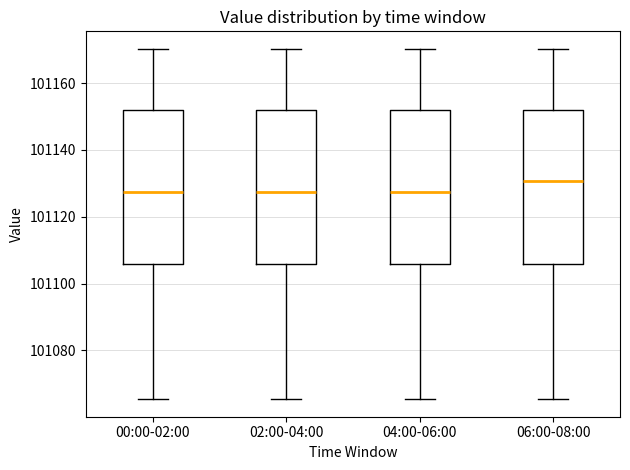

Reading left to right, transcribe this box plot: for each box, give where its median line is, the range the box spans, and where its two whiskers end, as read against the y-axis. The values are not printed on the chart, so give them approximately, as read against the axis.

00:00-02:00: median 101128, box 101106 to 101152, whiskers 101066 to 101170
02:00-04:00: median 101128, box 101106 to 101152, whiskers 101066 to 101170
04:00-06:00: median 101128, box 101106 to 101152, whiskers 101066 to 101170
06:00-08:00: median 101130, box 101106 to 101152, whiskers 101066 to 101170